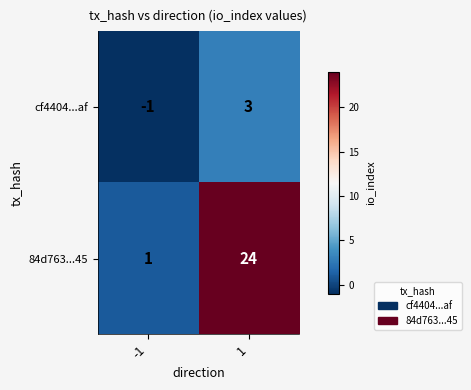

What is the difference between the cf4404...af values at -1 and 1?

4